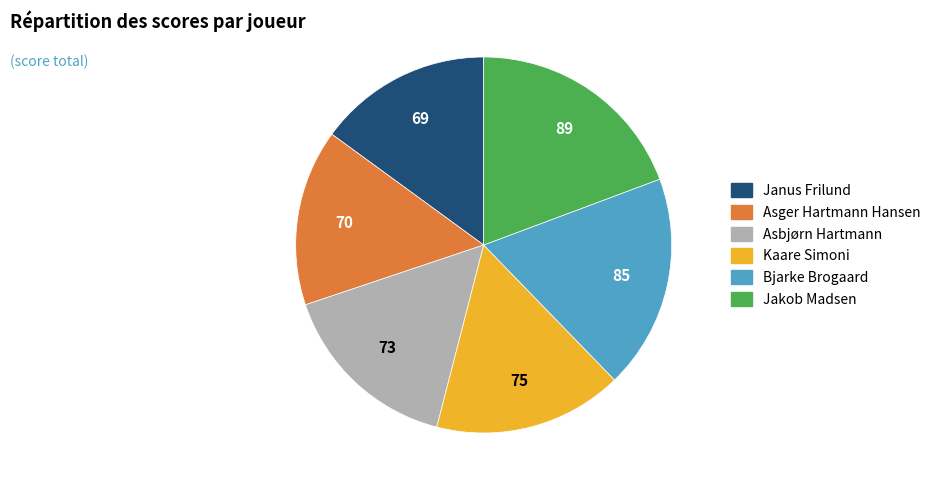

Is the sum of Janus Frilund and Asbjørn Hartmann greater than half?

No